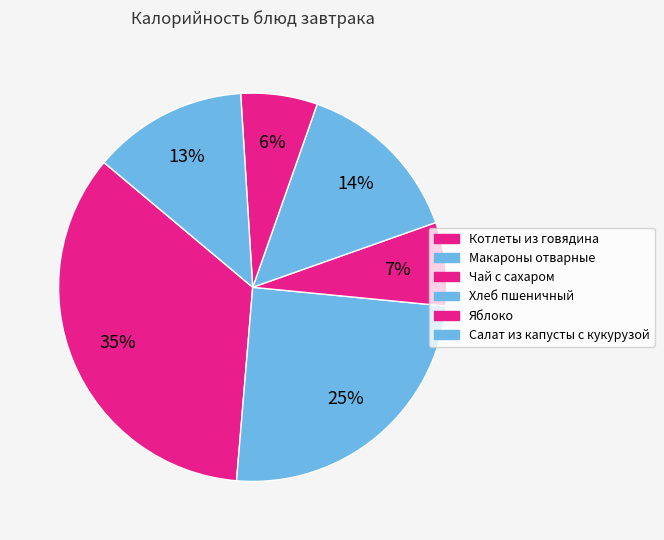

What percentage is the Салат из капусты с кукурузой slice, to the nearest percent?

13%